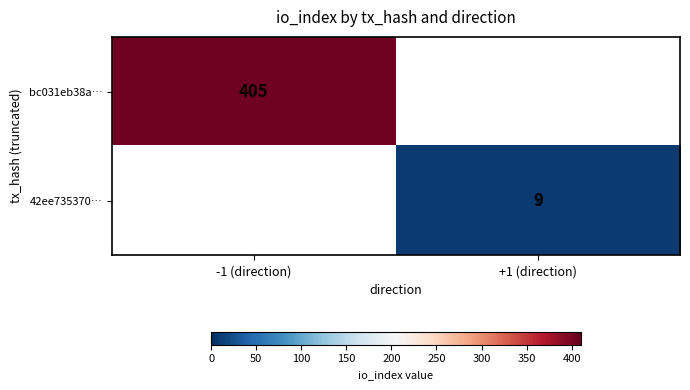

The value of 42ee735370… at +1 (direction) is 13. True or false?

False